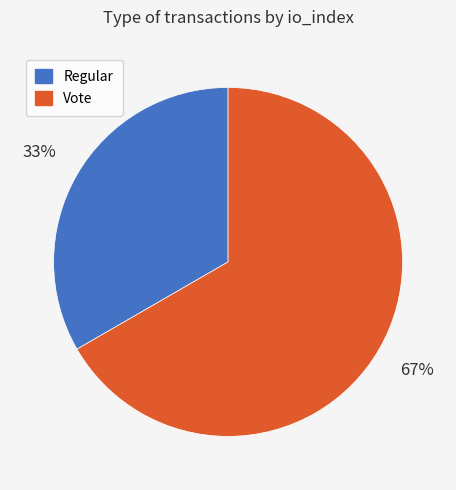

Does any single category account for the majority?

Yes